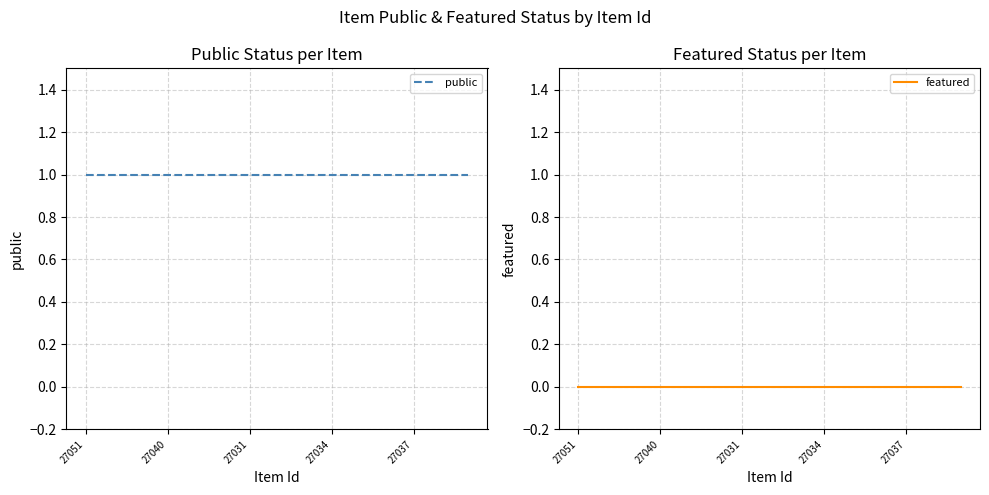

What is the spread (max minus min) of values at 5?

1